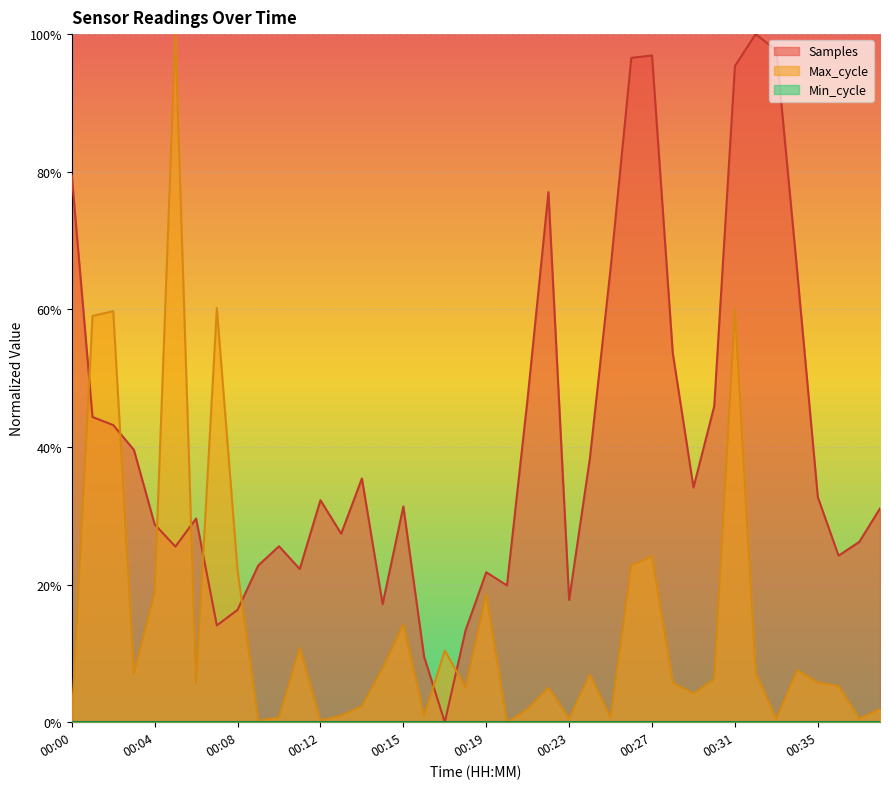

Between 00:15 and 00:16, which series saw the biggest shift?

Samples